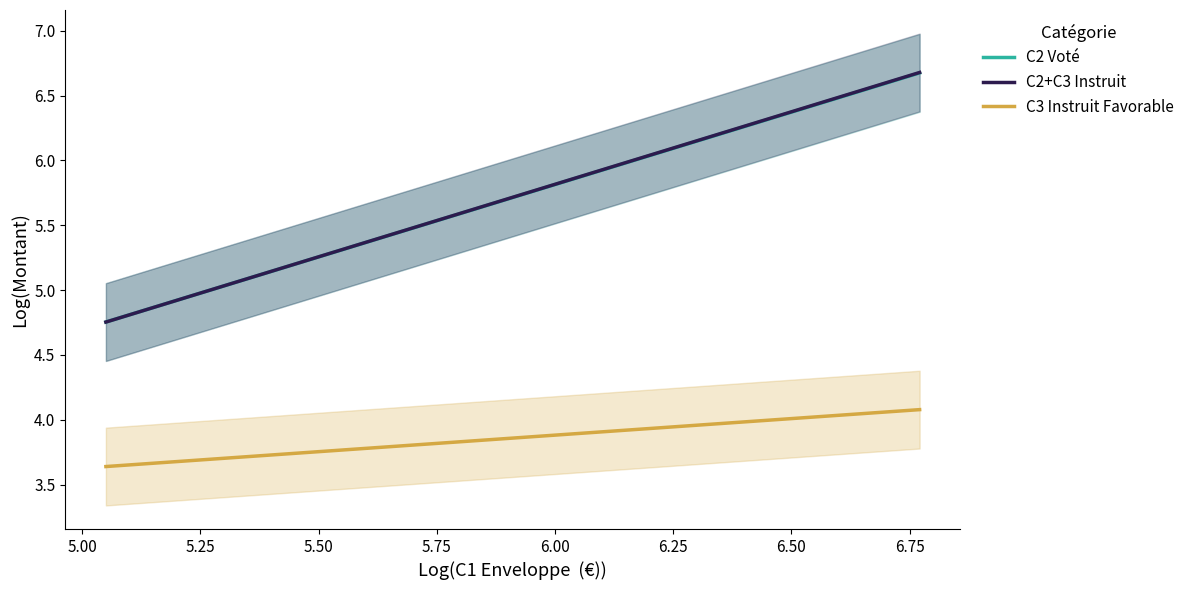

Rank the series by their maximum value, from lowest to highest.

C3 Instruit Favorable, C2 Voté, C2+C3 Instruit